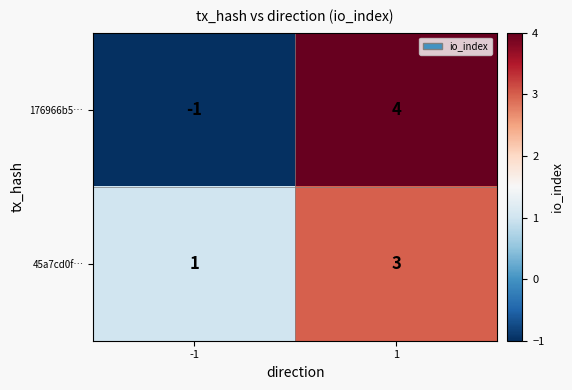

What is the approximate value of 45a7cd0f… at 1?

3